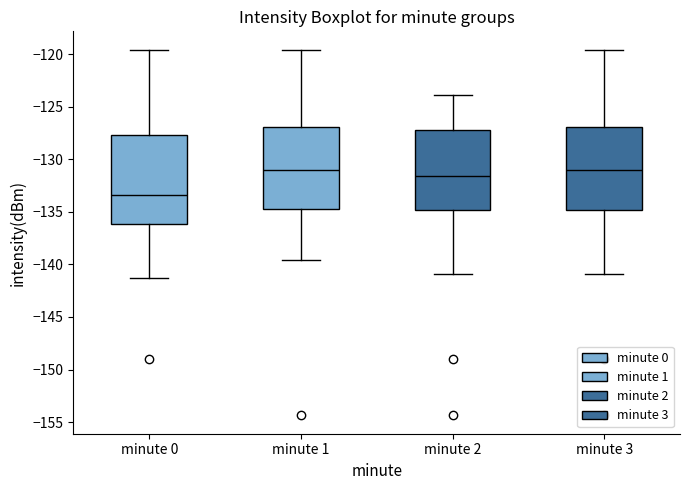

Comparing the boxes themselves (not the whiskers), which one is the tallest?

minute 0